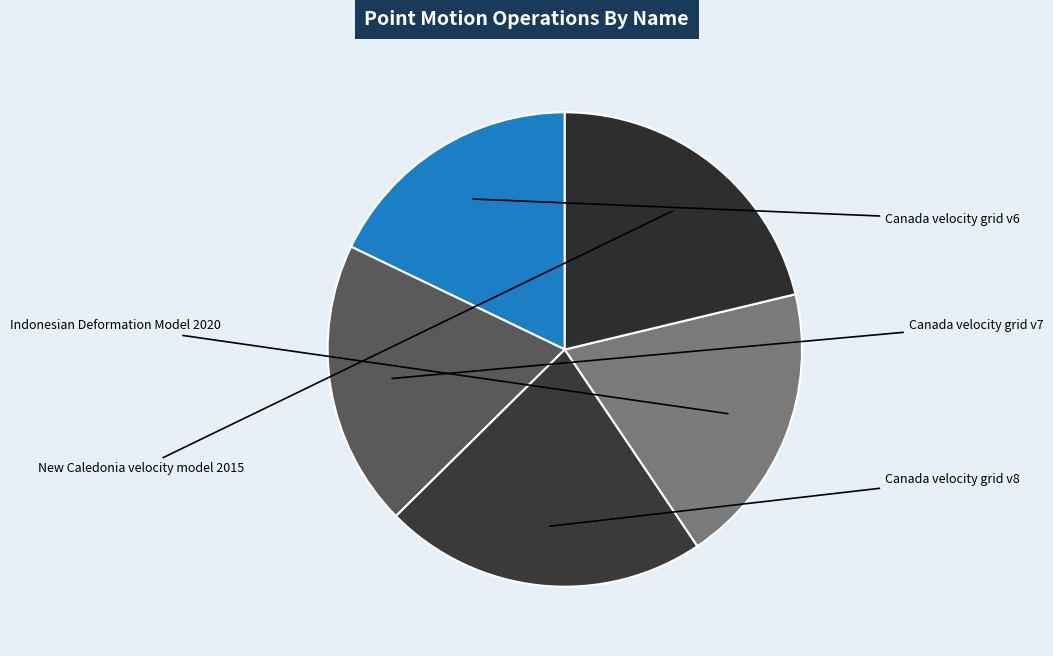

Which has a higher value, New Caledonia velocity model 2015 or Canada velocity grid v6?

New Caledonia velocity model 2015